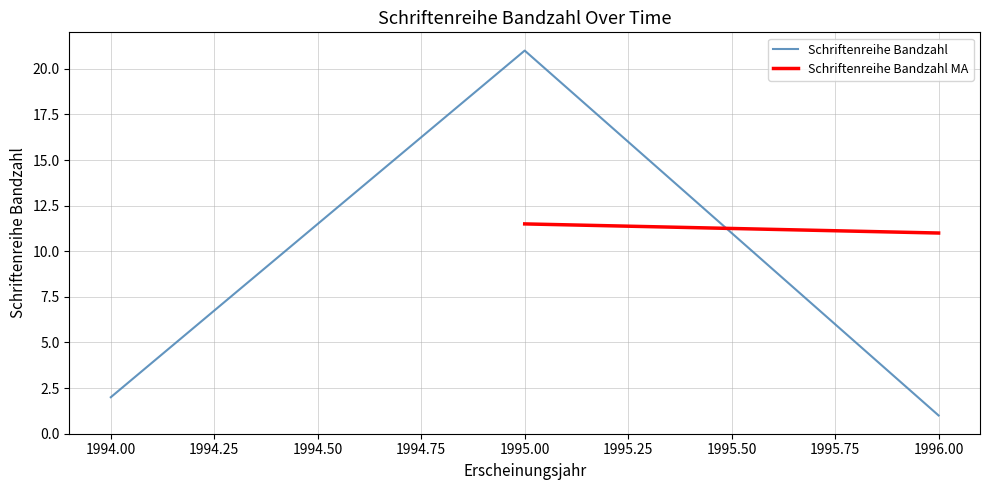

The value at 1995 is 12. True or false?

False